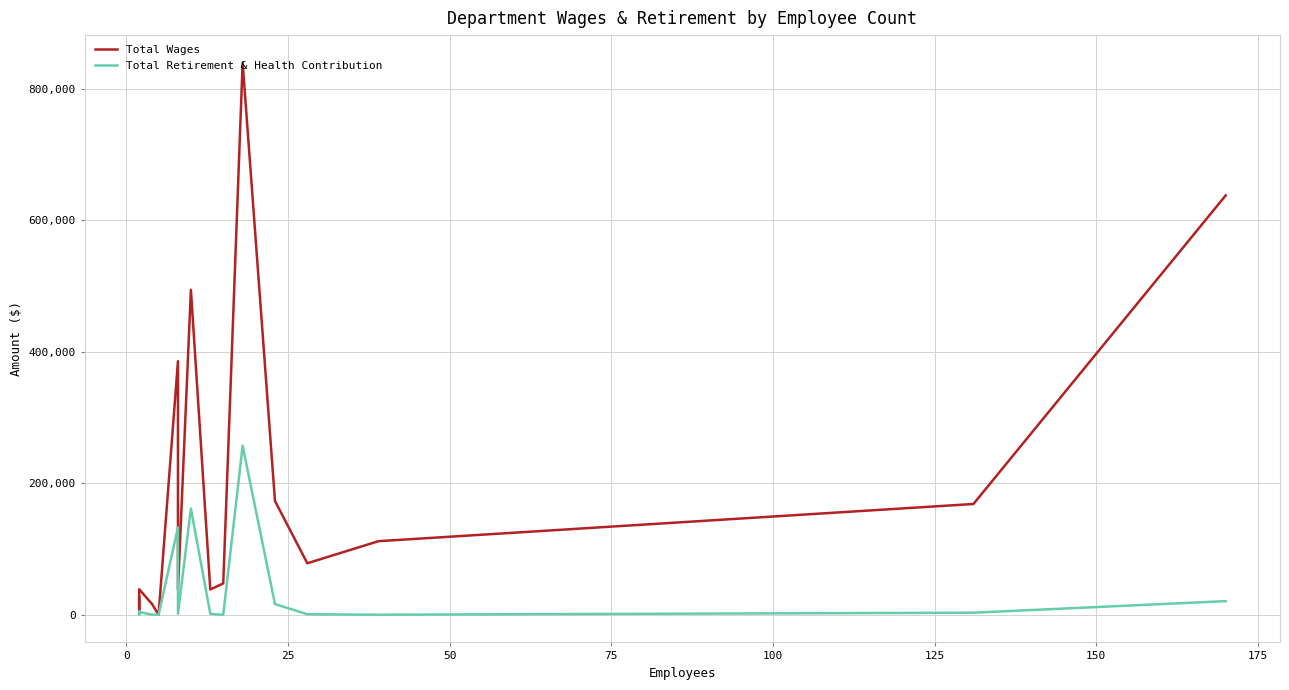

Is it true that Total Wages equals 462770.4 at 75?

False